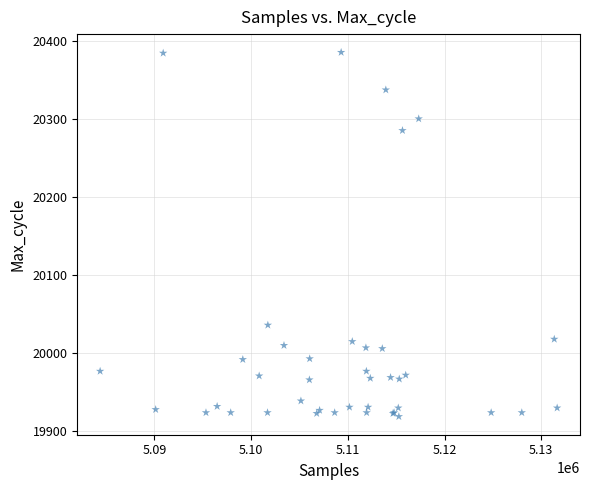

What Y value in the scatter plot is closest to 20152?

20036